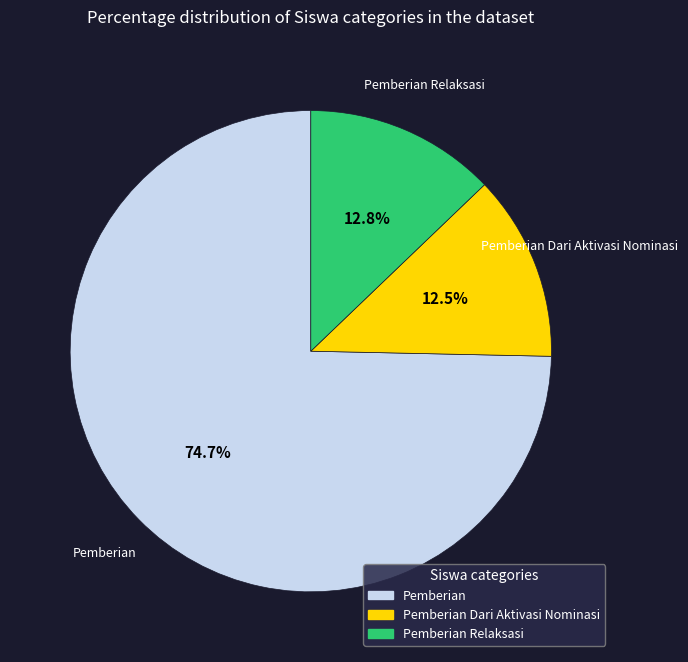

Is there a majority slice in this chart?

Yes